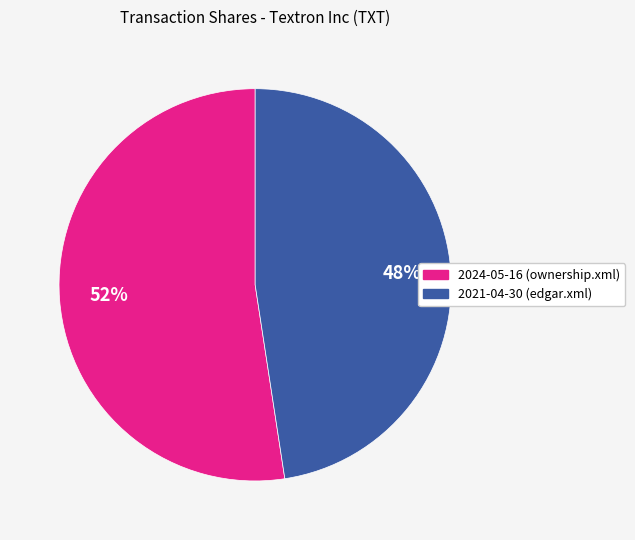

Which slice represents more than half of the pie?

2024-05-16 (ownership.xml)